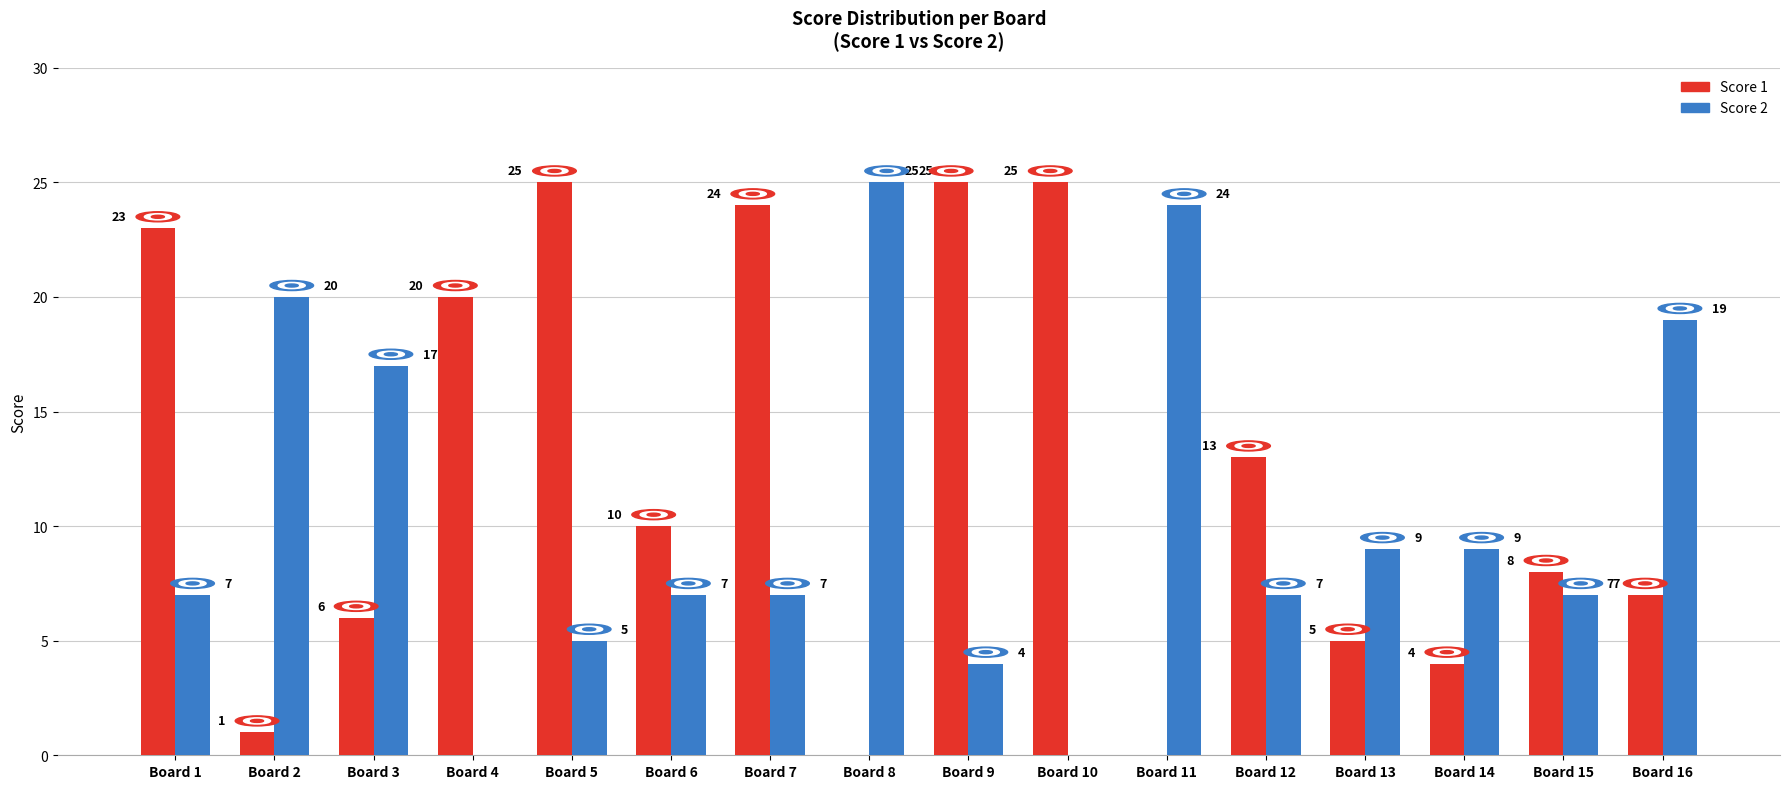

Read the Score 1 value at Board 15, to the nearest 10.

10